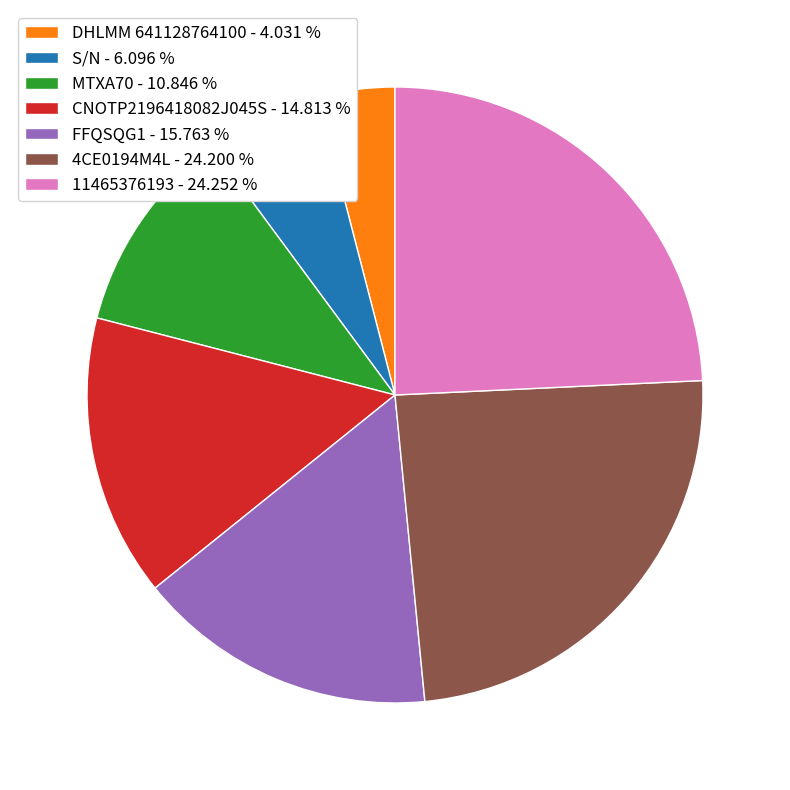

Is there a majority slice in this chart?

No